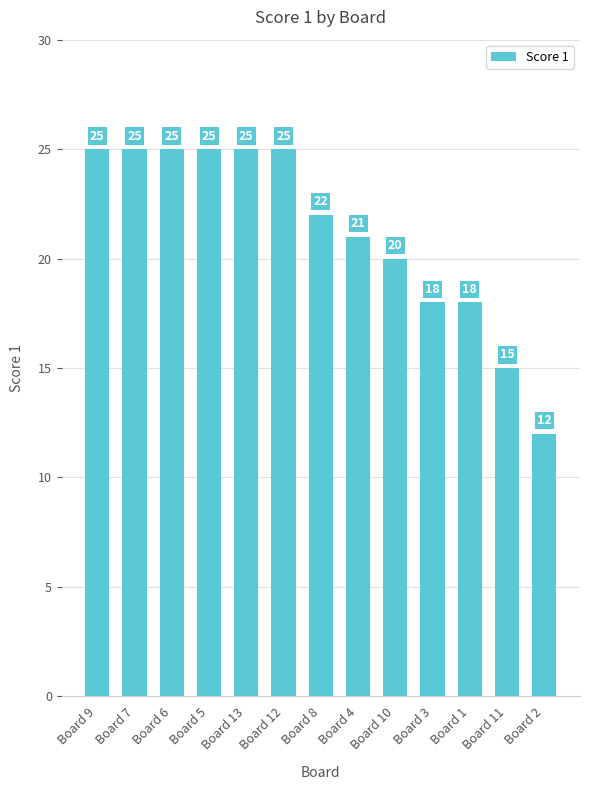

Is it true that the value at Board 4 is 14?

False